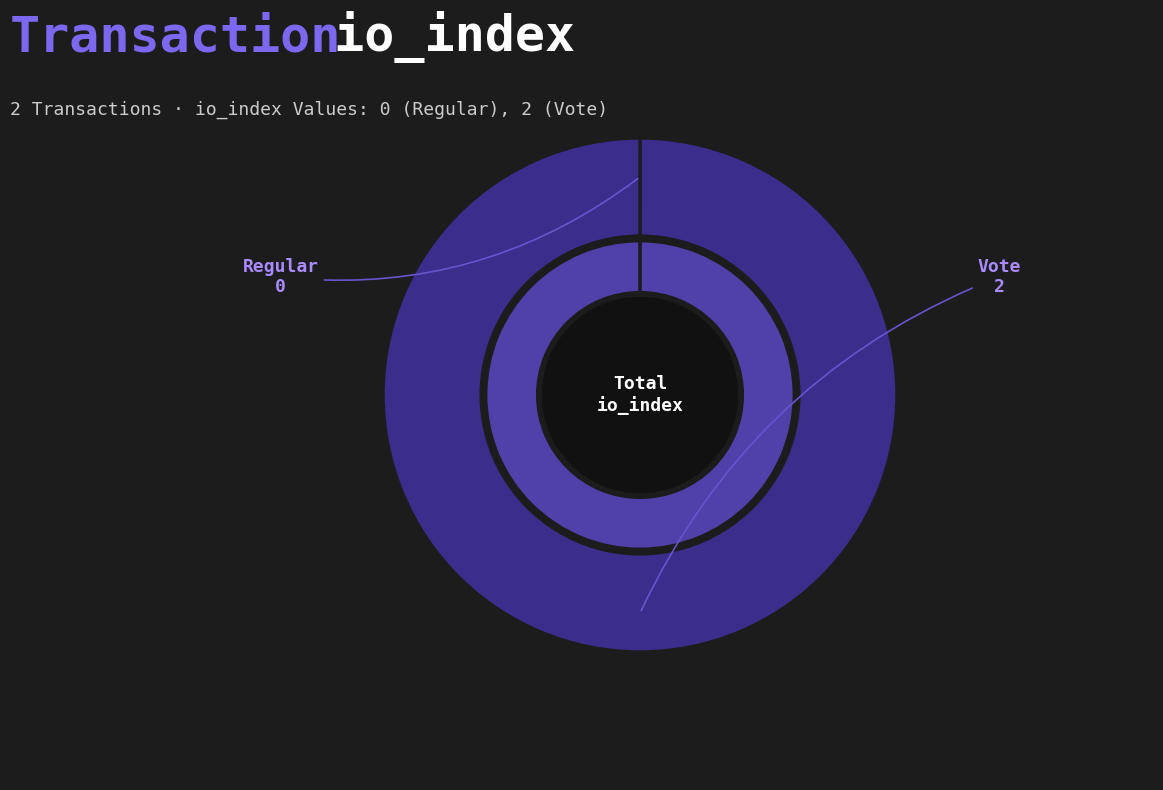

Rank the categories by value from lowest to highest.

Regular, Vote